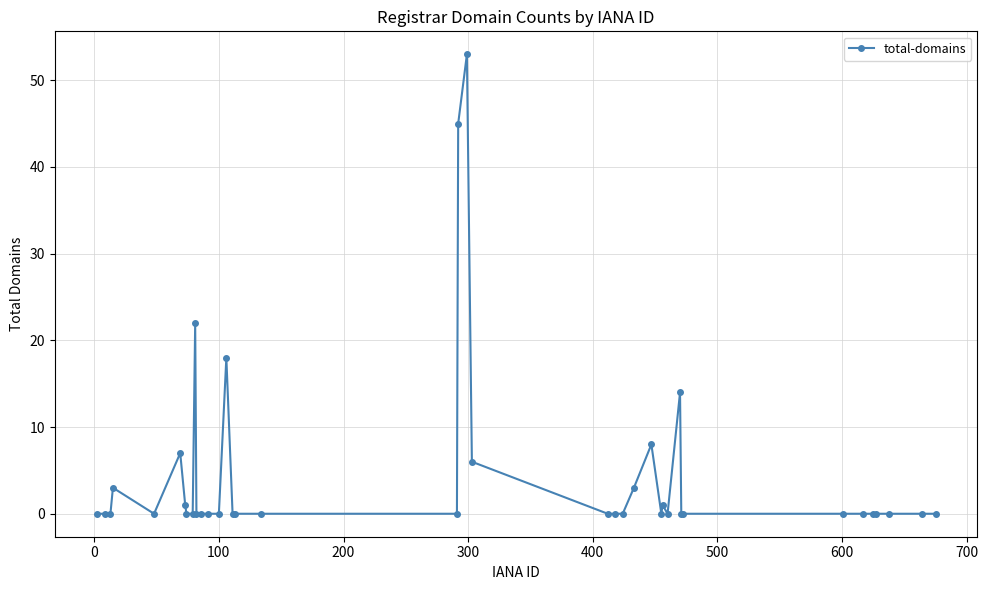

True or false: the data has more than 2 interior local peaks.

True